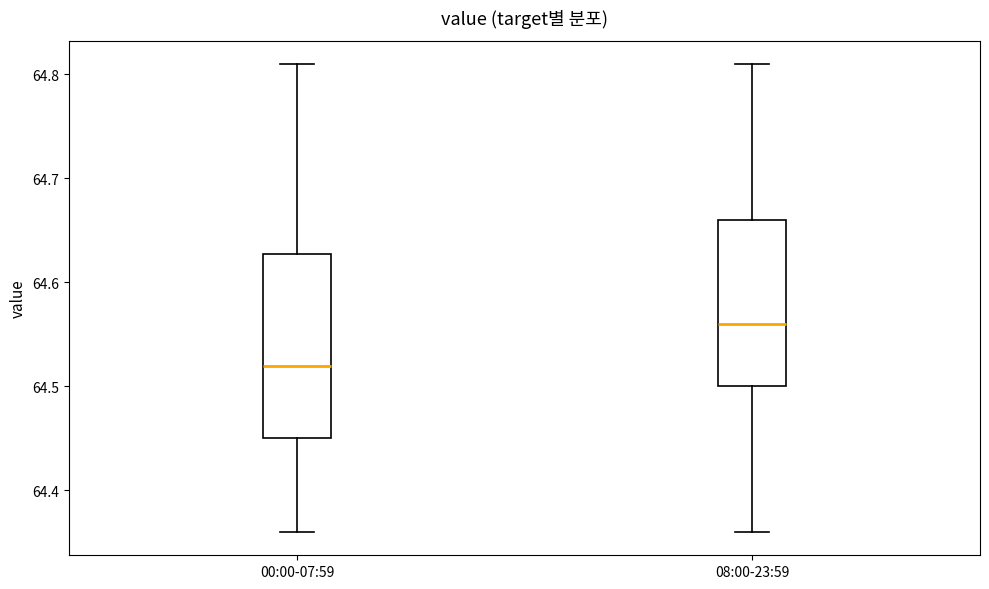

Where does the upper whisker of the box for 00:00-07:59 end on the y-axis? The values are not printed on the chart, so give them approximately, as read against the axis.

64.81